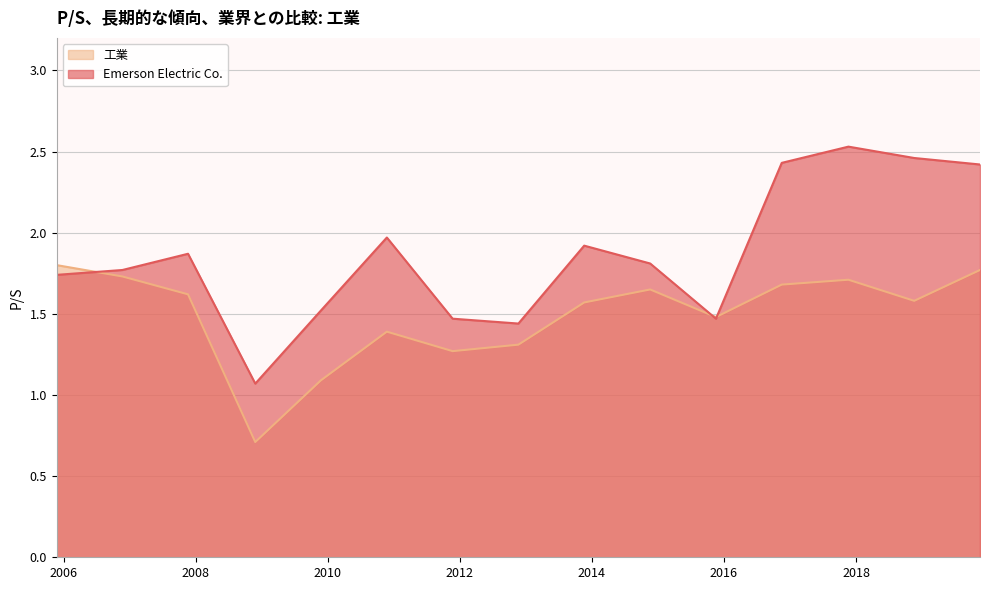

Reading right to left, transcribe all the data shown in this chart.

Emerson Electric Co.: 2019-11-18=2.4	2018-11-19=2.5	2017-11-20=2.5	2016-11-16=2.4	2015-11-18=1.5	2014-11-19=1.8	2013-11-19=1.9	2012-11-20=1.4	2011-11-22=1.5	2010-11-23=2.0	2009-11-23=1.5	2008-11-25=1.1	2007-11-19=1.9	2006-11-21=1.8	2005-11-22=1.7
工業: 2019-11-18=1.8	2018-11-19=1.6	2017-11-20=1.7	2016-11-16=1.7	2015-11-18=1.5	2014-11-19=1.6	2013-11-19=1.6	2012-11-20=1.3	2011-11-22=1.3	2010-11-23=1.4	2009-11-23=1.1	2008-11-25=0.7	2007-11-19=1.6	2006-11-21=1.7	2005-11-22=1.8